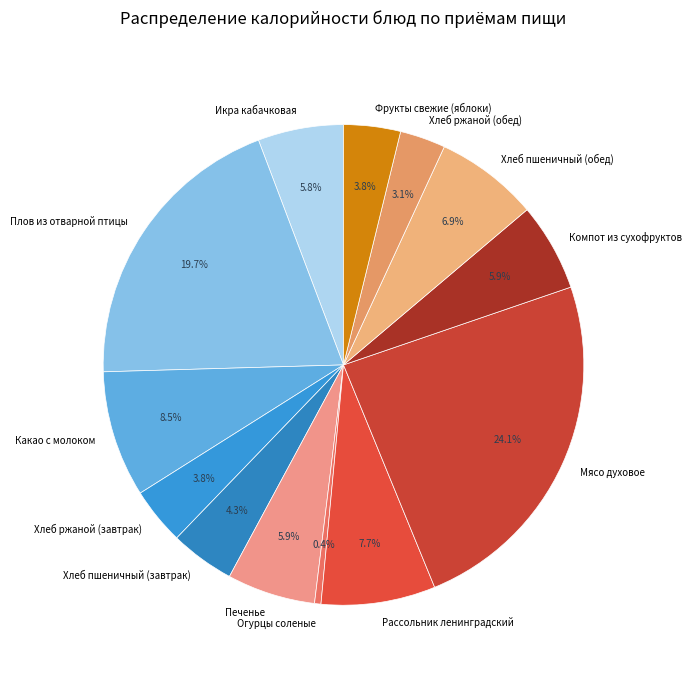

What percentage is NOT represented by Хлеб ржаной (завтрак)?

96.2%